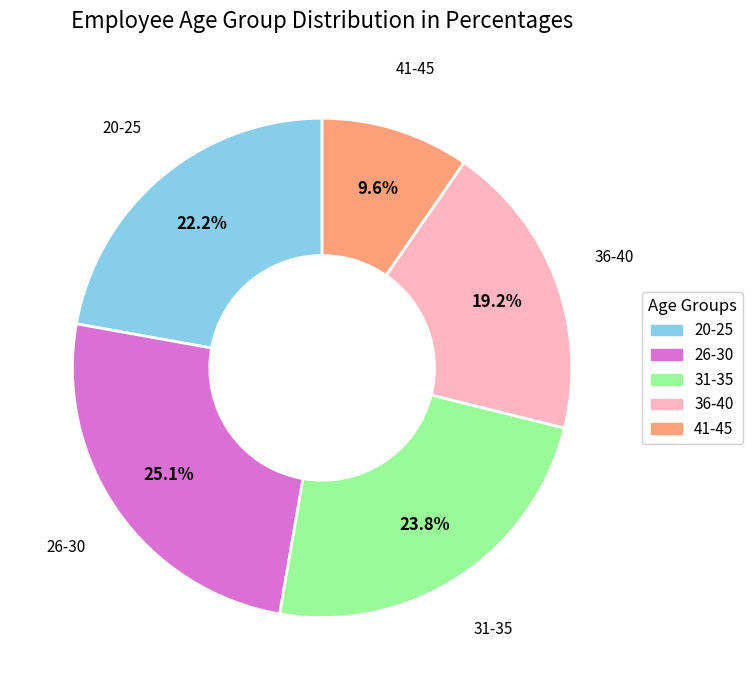

What portion of the pie excludes 41-45?

90.4%